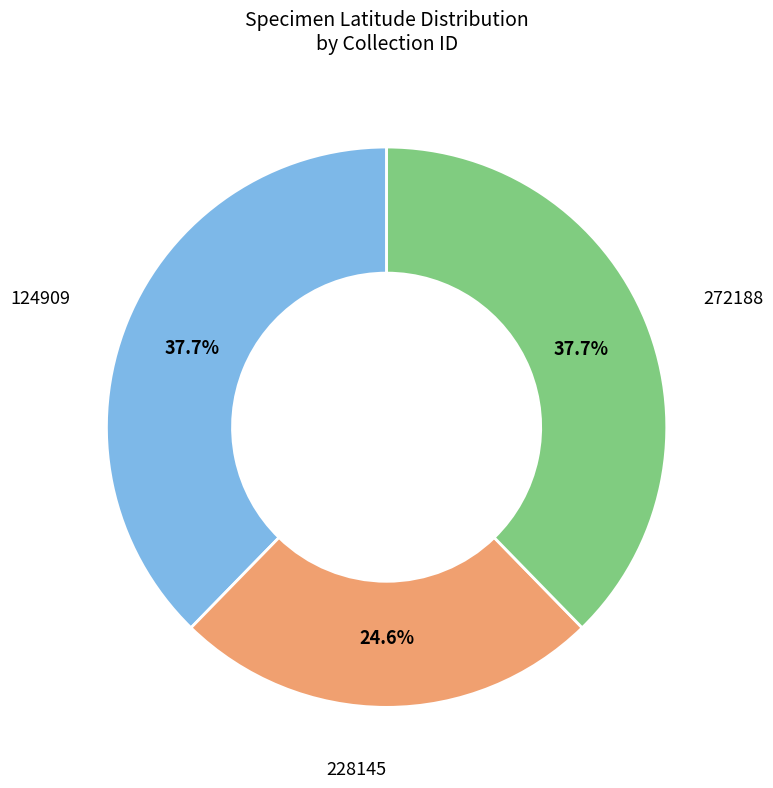

Is there a majority slice in this chart?

No